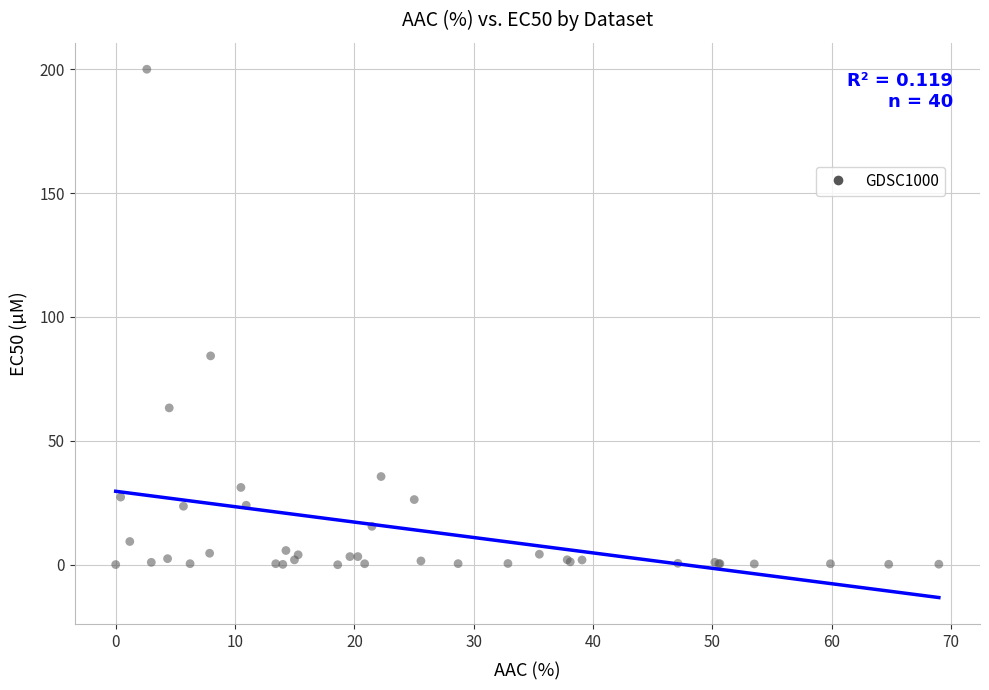

What Y value in the scatter plot is closest to 100?

84.3